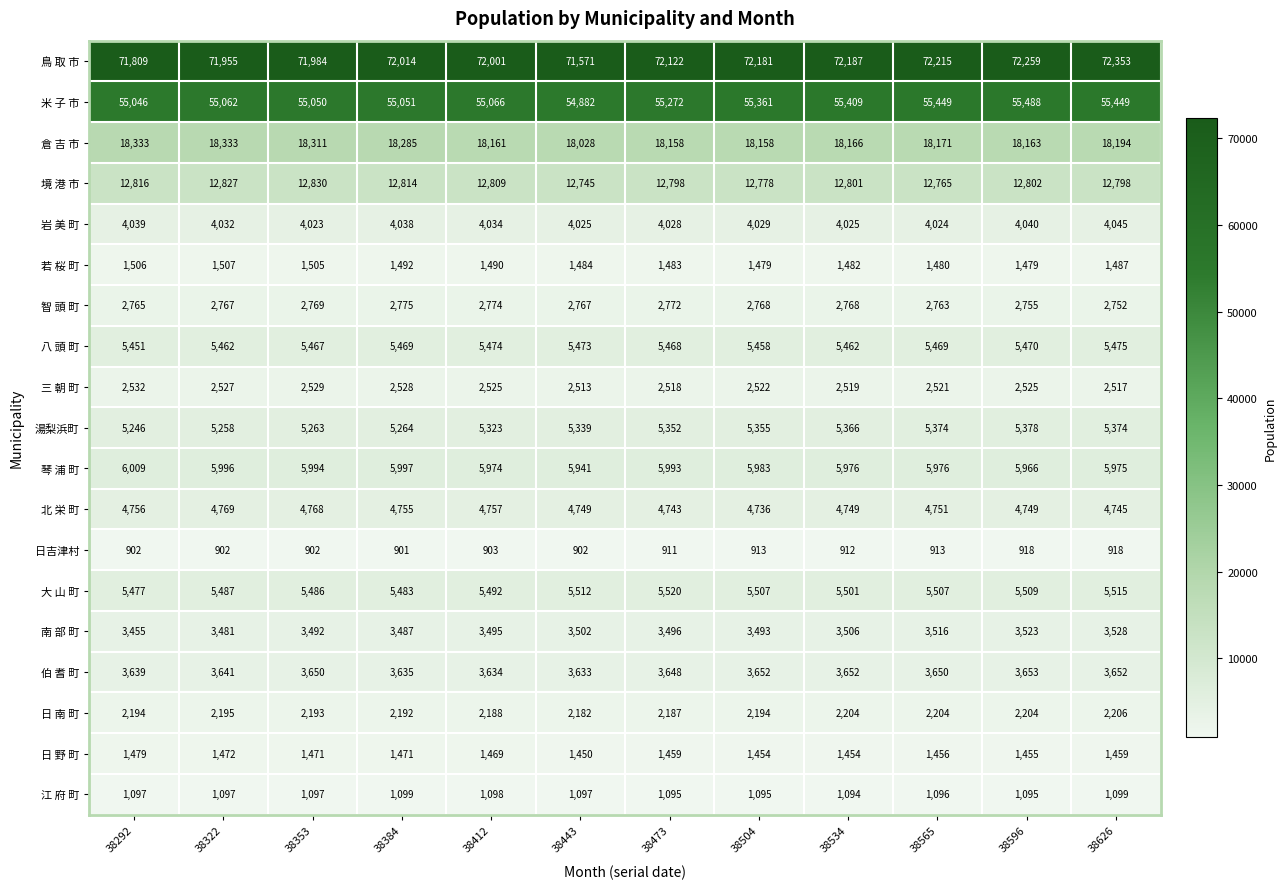

What is the difference between the highest and lowest values at 38534?

71275